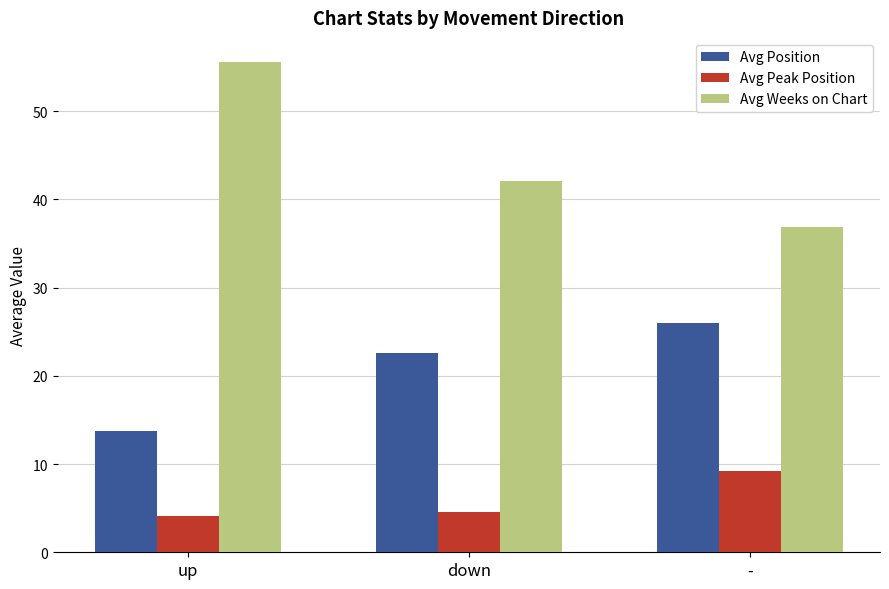

What is the smallest value displayed?

4.1